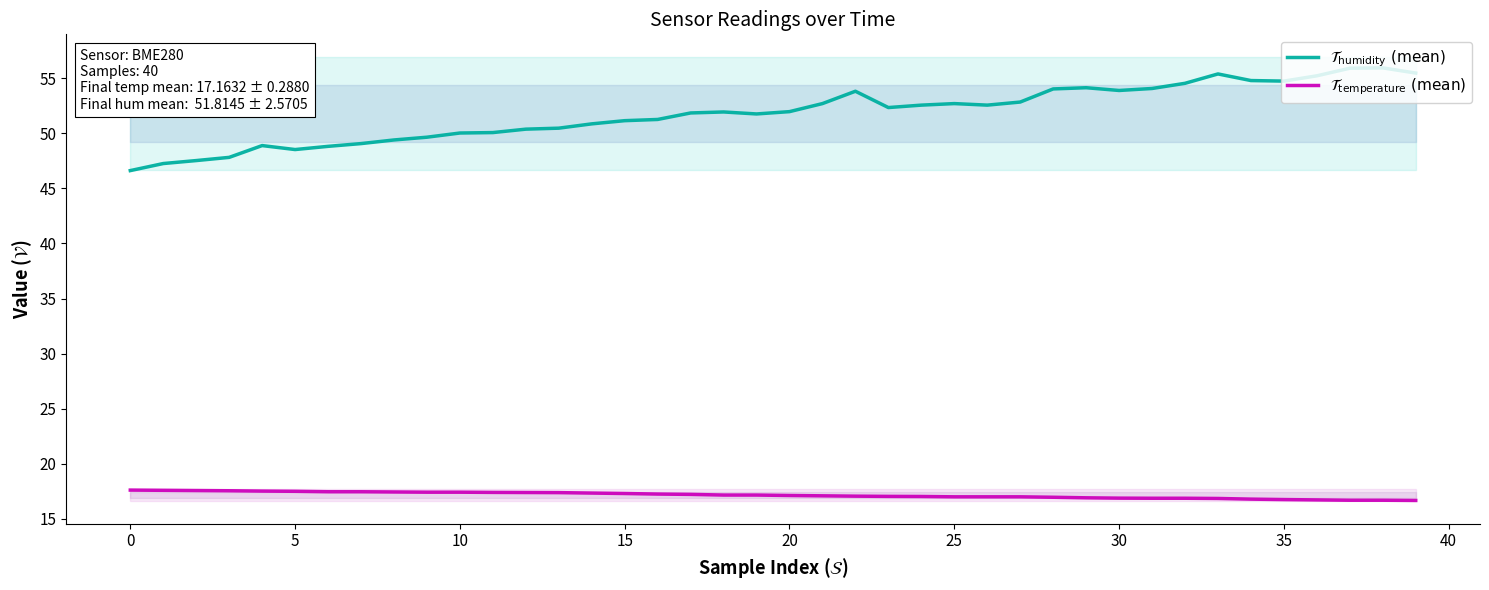

Does the chart display data point markers on the line(s)?

No